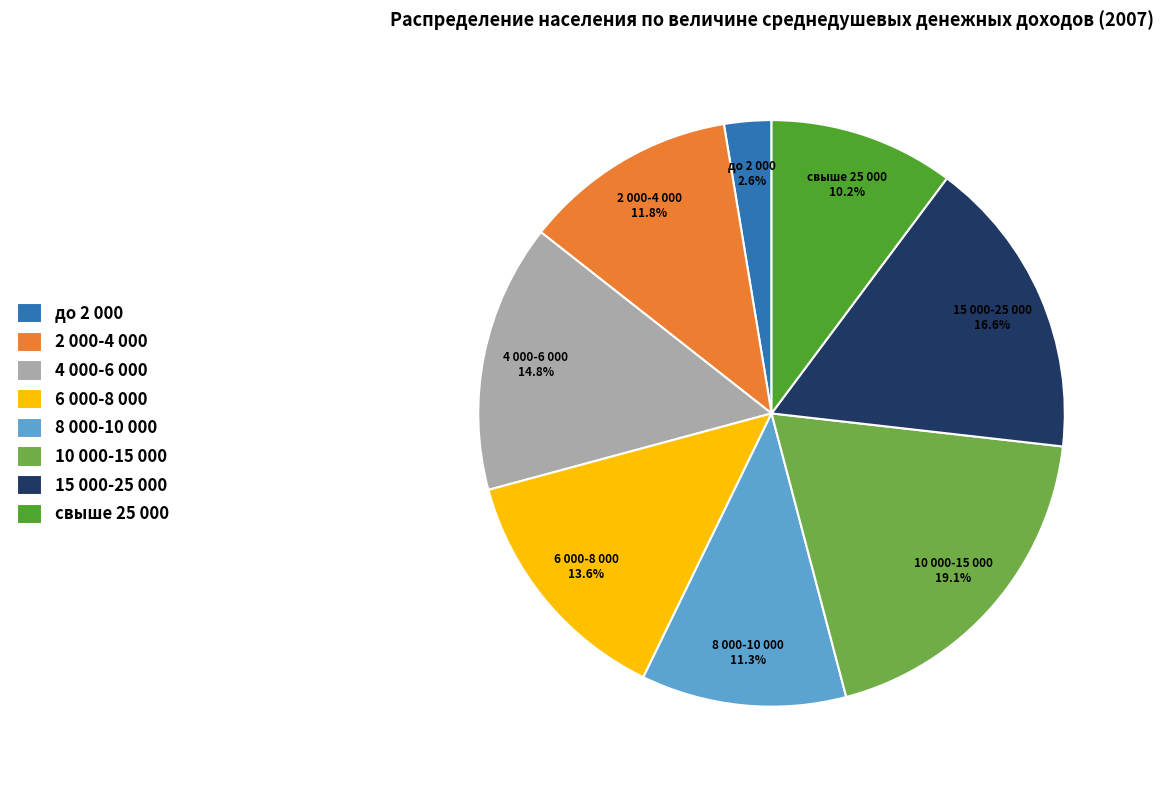

Between 15 000-25 000 and 4 000-6 000, which is larger?

15 000-25 000